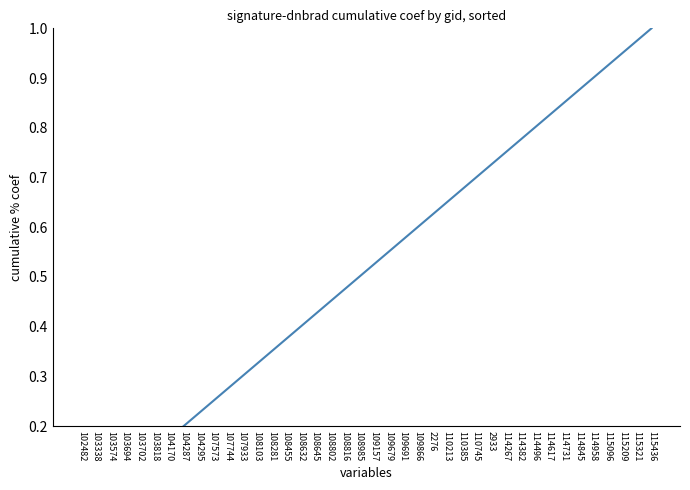

Which has a higher value, 103574 or 114496?

114496